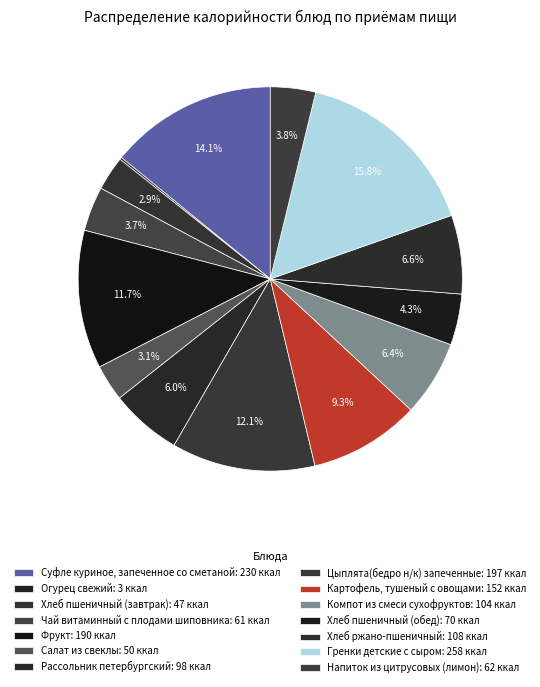

To the nearest percent, what is the combined percentage of Суфле куриное, запеченное со сметаной and Гренки детские с сыром?

30%